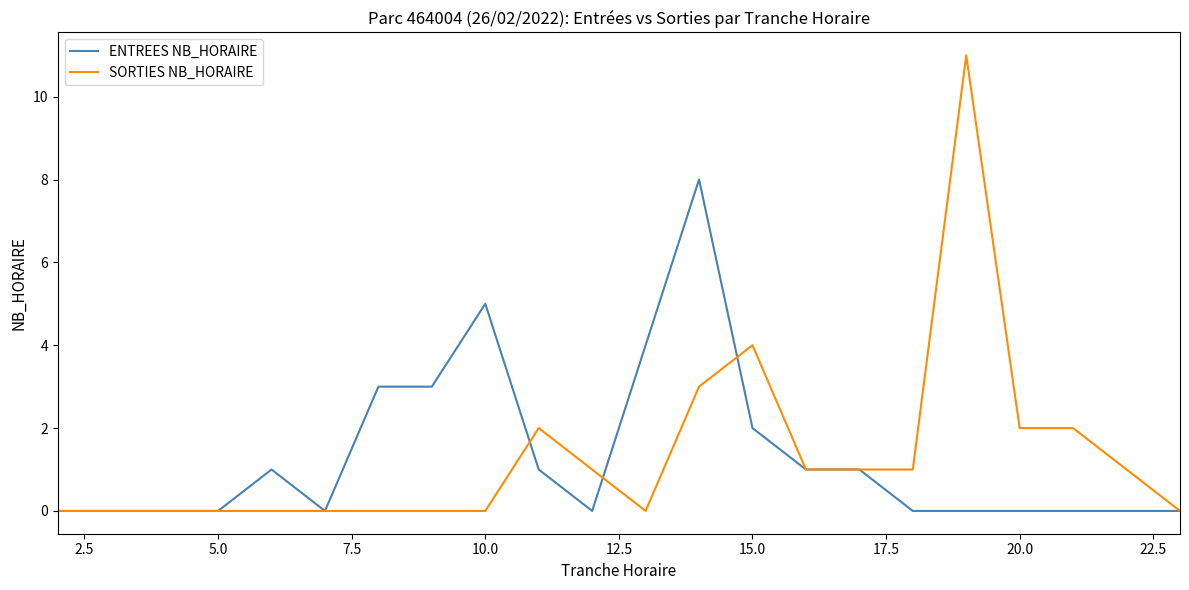

List the series in order of their peak value, lowest first.

ENTREES NB_HORAIRE, SORTIES NB_HORAIRE